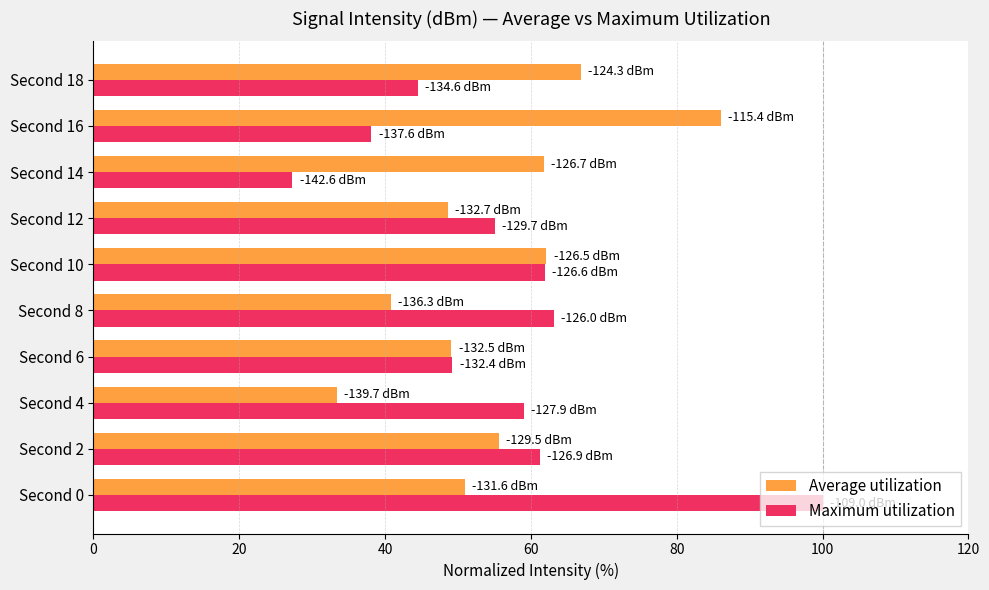

The value of Average utilization at Second 4 is 16.9. True or false?

False